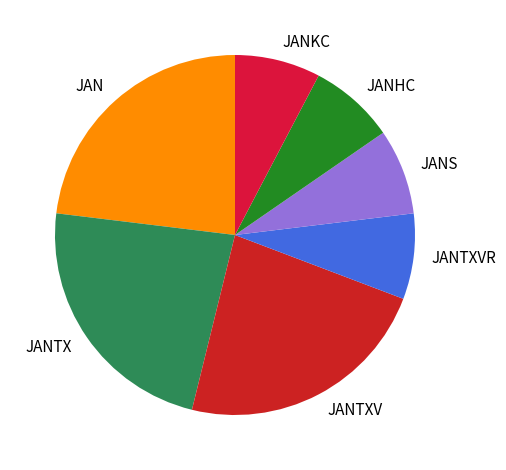

What is the ratio of the value at JAN to the value at JANTXVR?

3.0